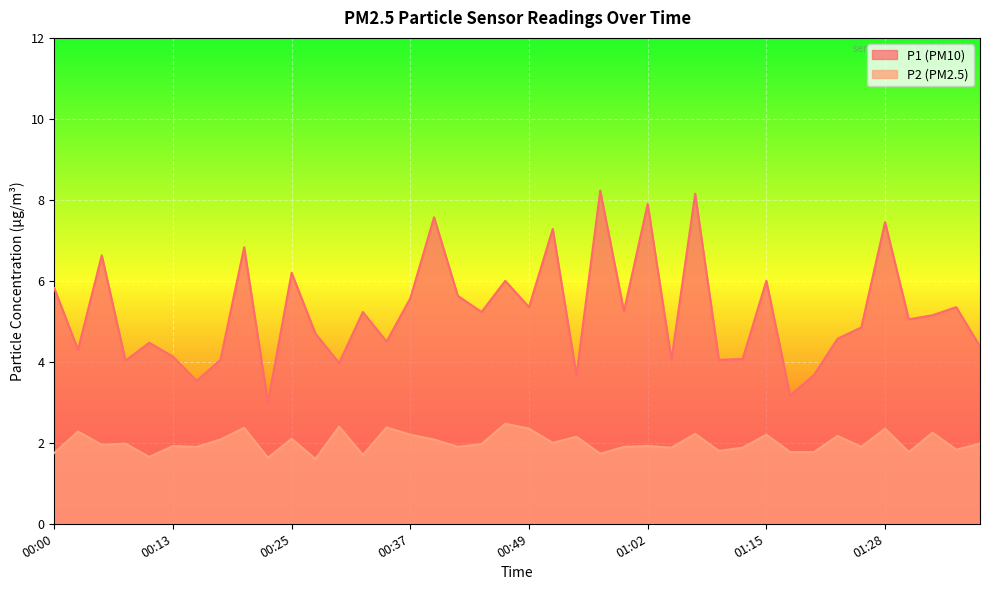

What position from the left is 01:02?

26